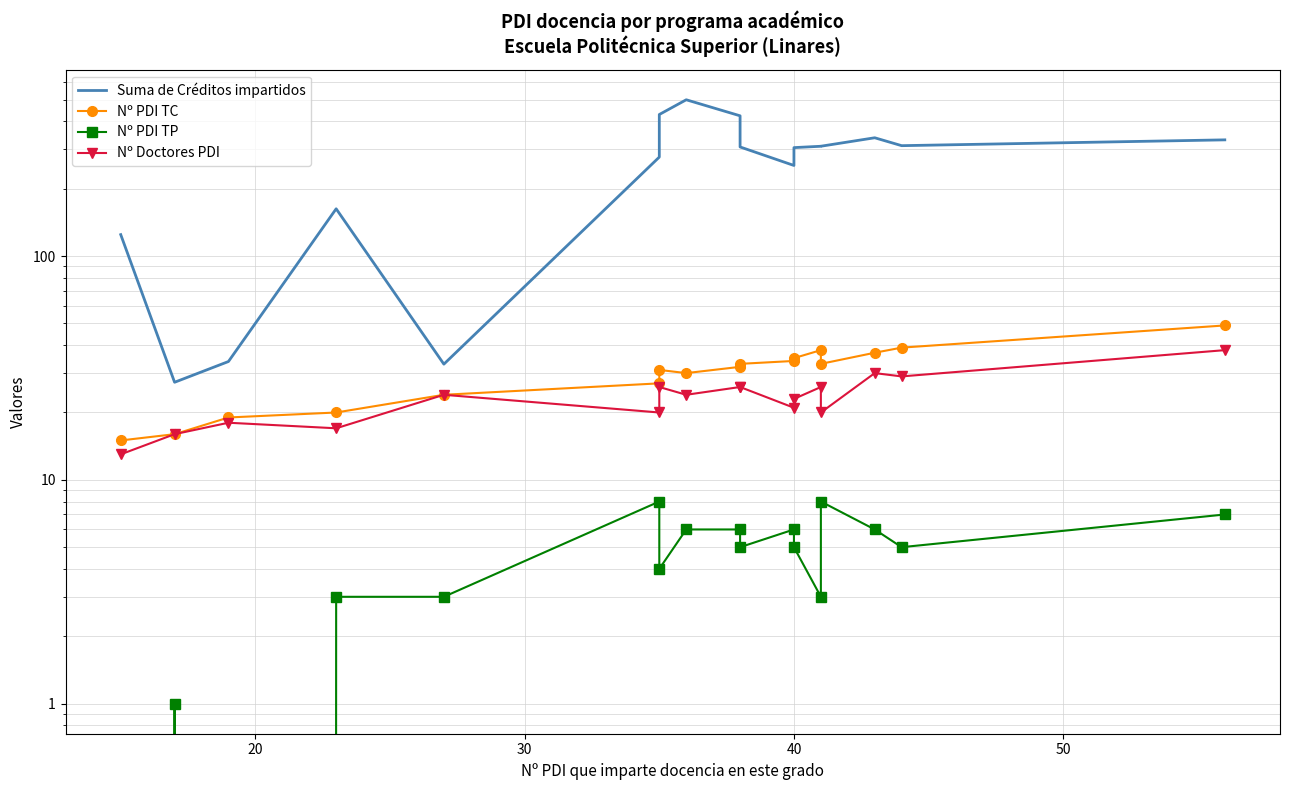

What is the difference between the second highest and minimum values in the Nº PDI TP series?

8.0